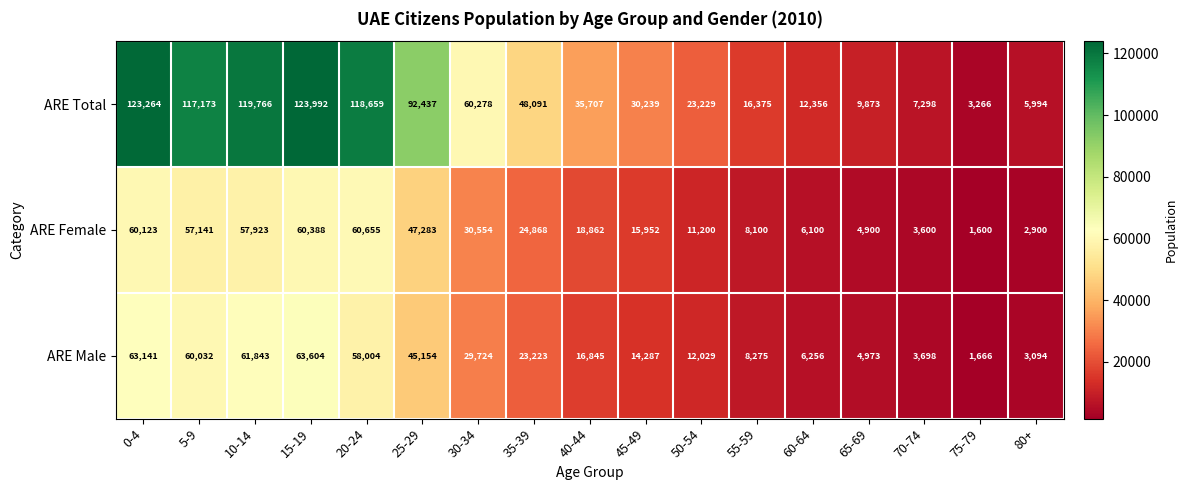

What is the difference between the ARE Female values at 35-39 and 30-34?

5686